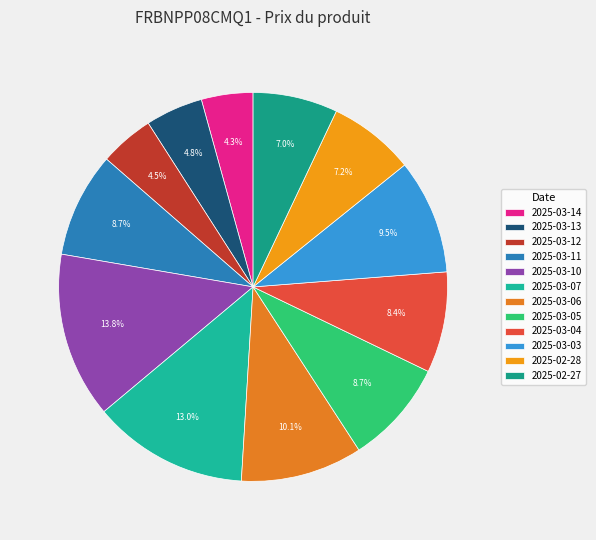

Combined, what portion of the pie is 2025-03-04 and 2025-02-27?

15.4%